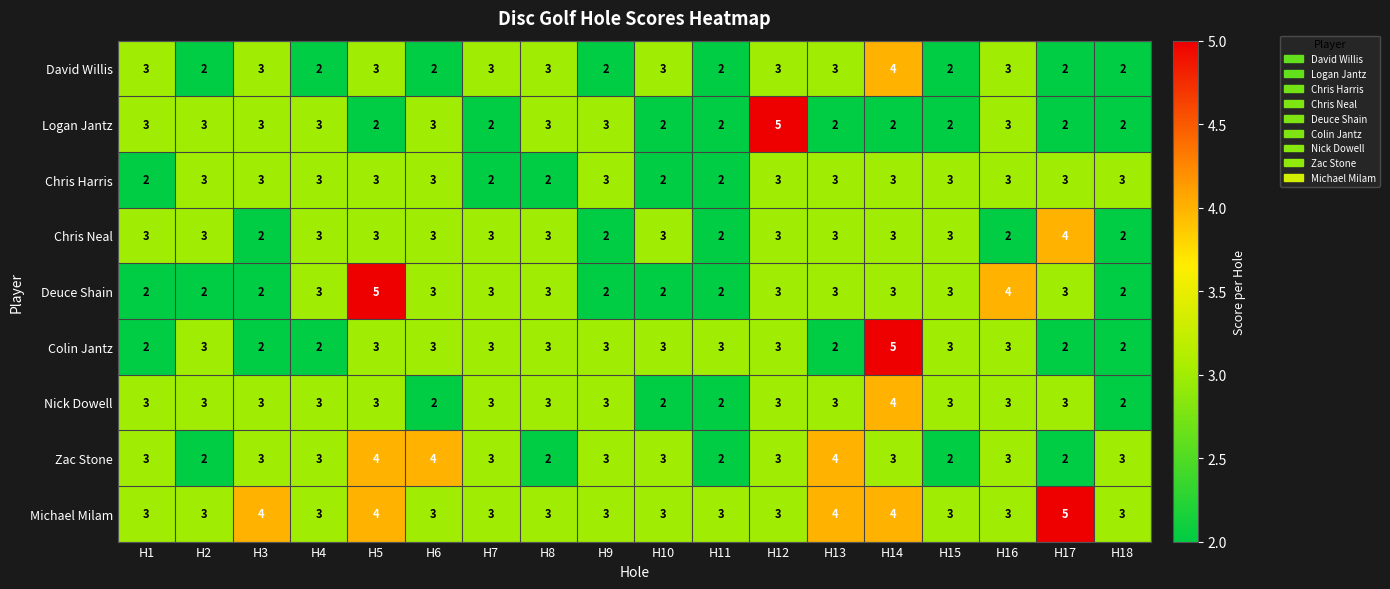

What value does the Chris Harris series have at H17?

3